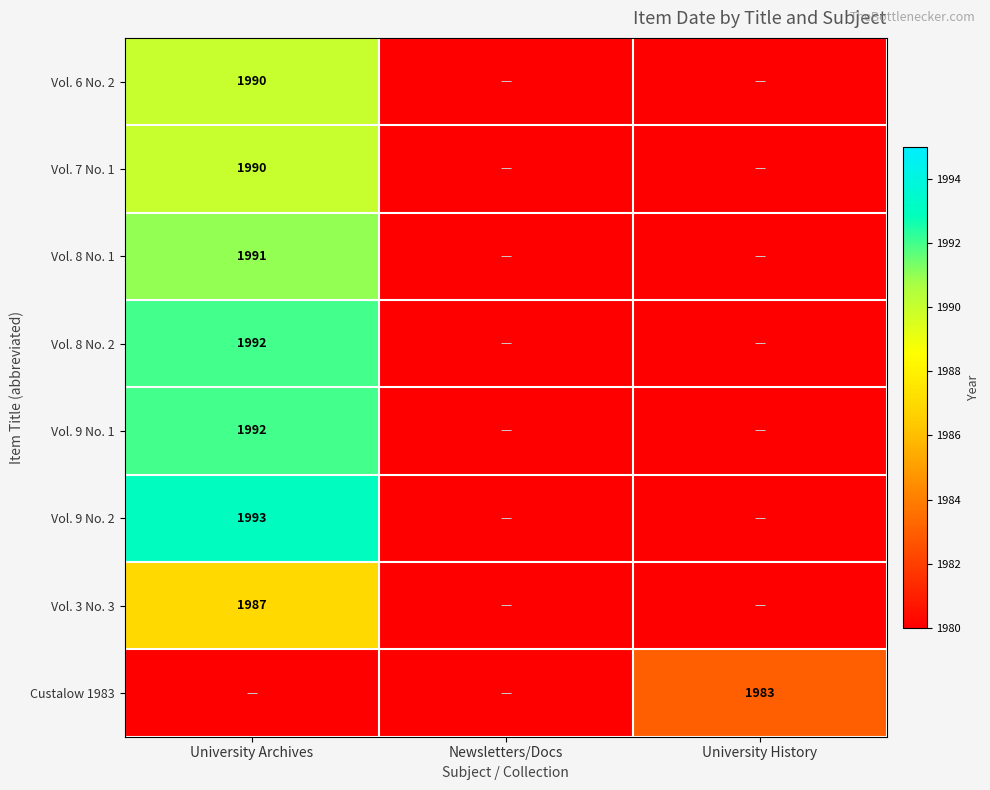

What is the total value across all series at University History?

15843